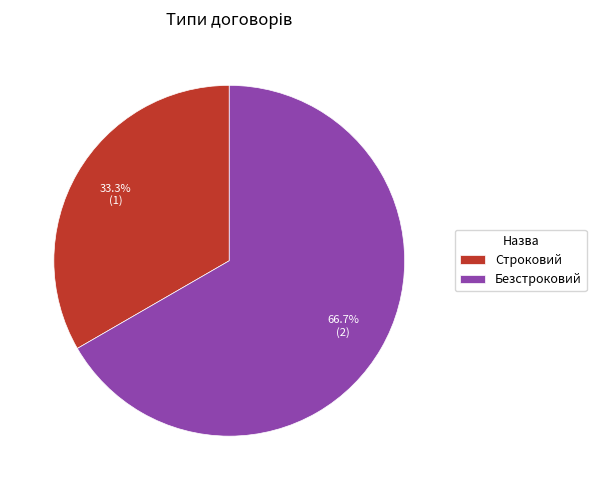

To the nearest percent, what is the difference between the largest and smallest slice percentages?

33%